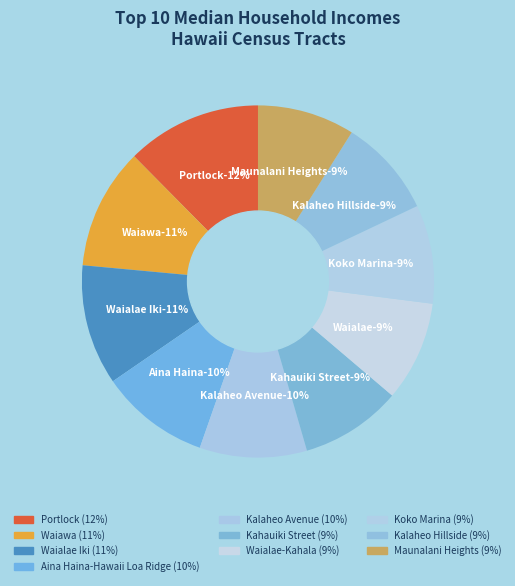

Is it true that Kalaheo Avenue is 10% of the pie?

True